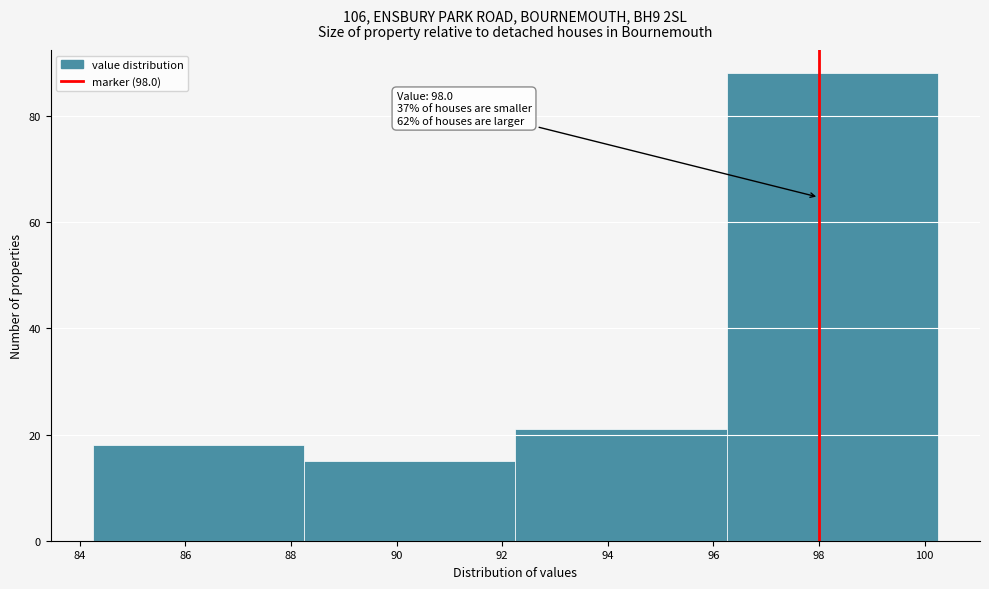

Which range on the x-axis has the tallest bar?

96.25 to 100.25